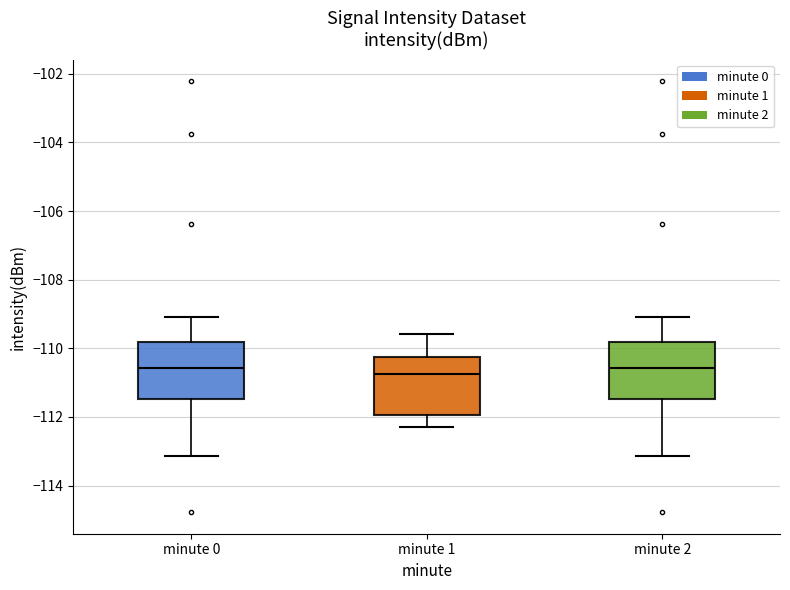

Reading left to right, transcribe this box plot: for each box, give where its median line is, the range the box spans, and where its two whiskers end, as read against the y-axis. The values are not printed on the chart, so give them approximately, as read against the axis.

minute 0: median -110.6, box -111.4 to -109.8, whiskers -113.2 to -109.0
minute 1: median -110.8, box -112.0 to -110.2, whiskers -112.4 to -109.6
minute 2: median -110.6, box -111.4 to -109.8, whiskers -113.2 to -109.0